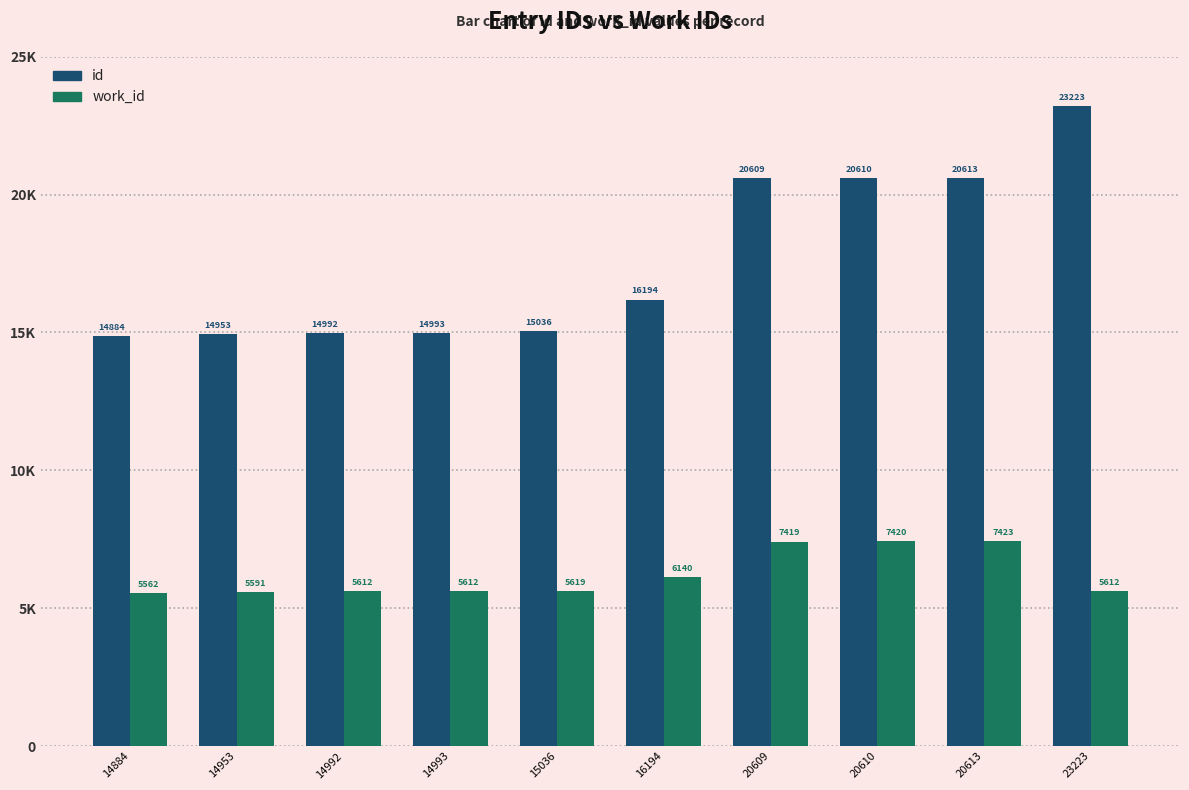

What is the value of the id bar at the 5th from the left?

15036